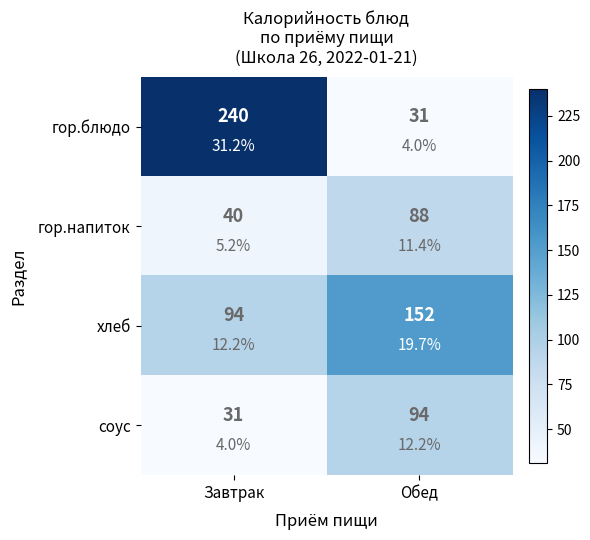

What is the sum of the гор.блюдо values at Обед and Завтрак?

271